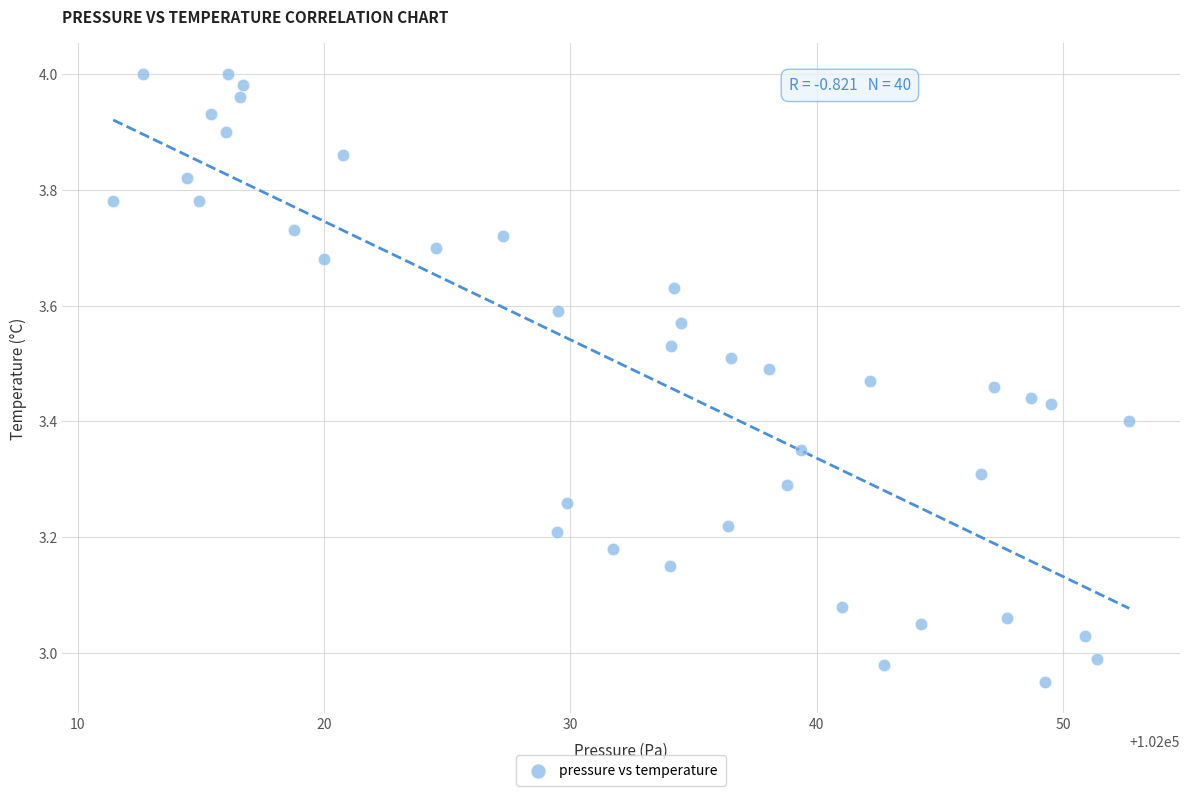

What is the range of X values (max minus min)?

41.2